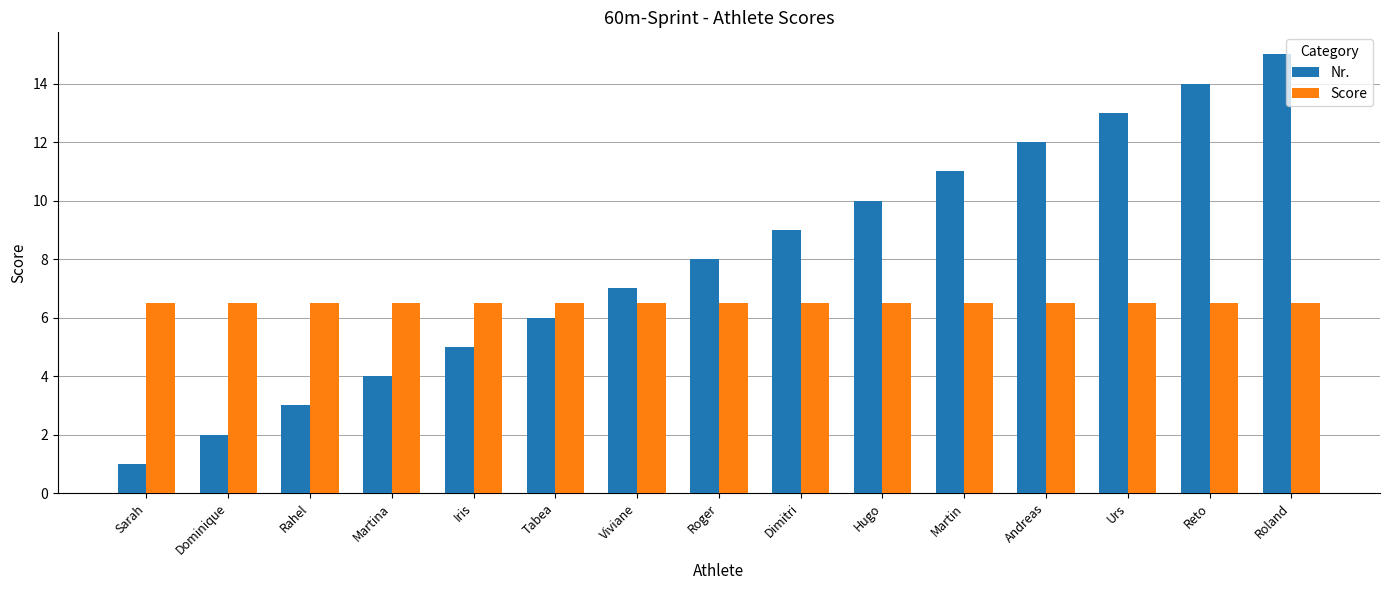

The Score series shows 6.5 at Tabea. True or false?

True